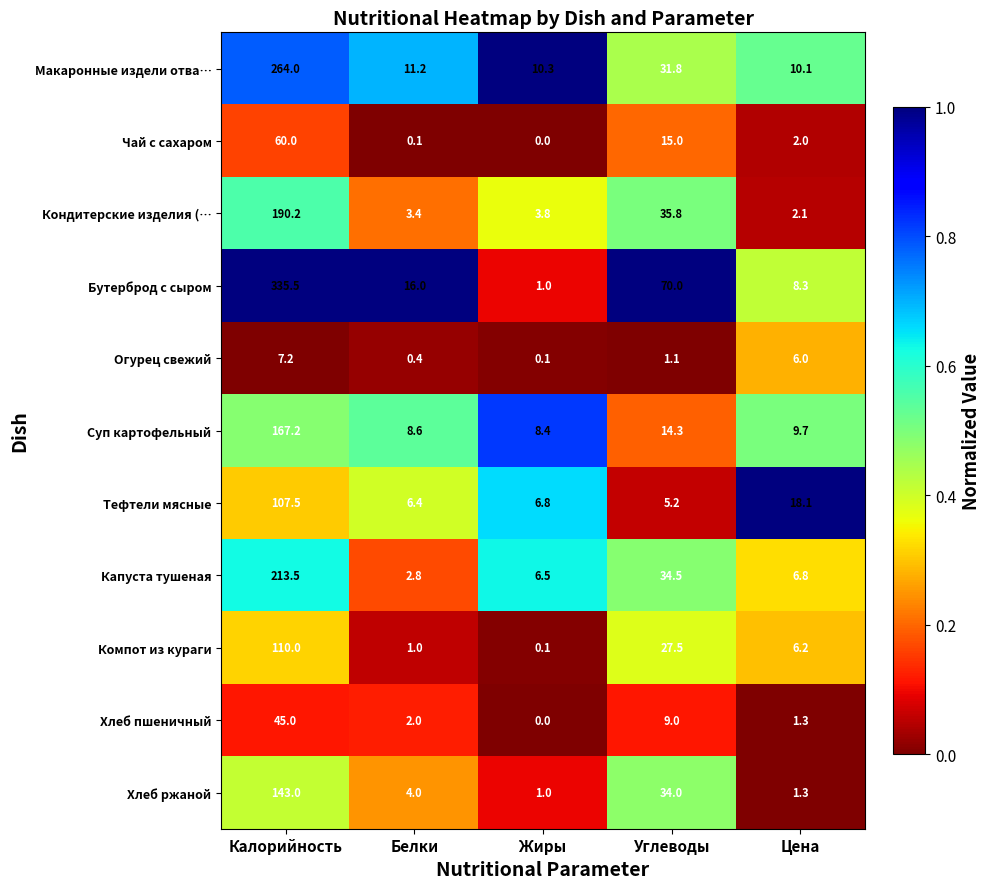

At Калорийность, list the series in order from smallest to largest.

Огурец свежий, Хлеб пшеничный, Чай с сахаром, Тефтели мясные, Компот из кураги, Хлеб ржаной, Суп картофельный, Кондитерские изделия (…, Капуста тушеная, Макаронные издели отва…, Бутерброд с сыром